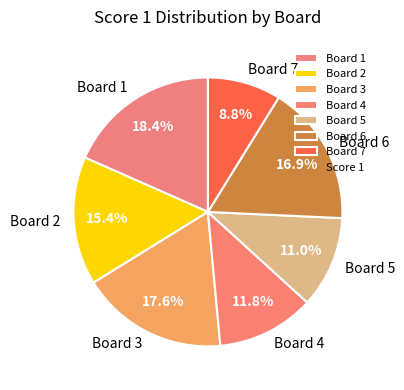

Does Board 4 account for over 50% of the chart?

No